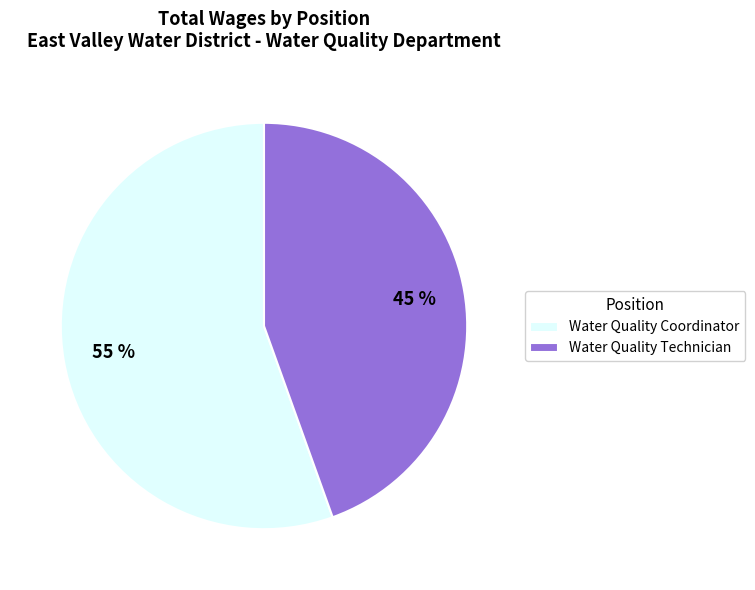

To the nearest percent, what is the combined percentage of Water Quality Technician and Water Quality Coordinator?

100%